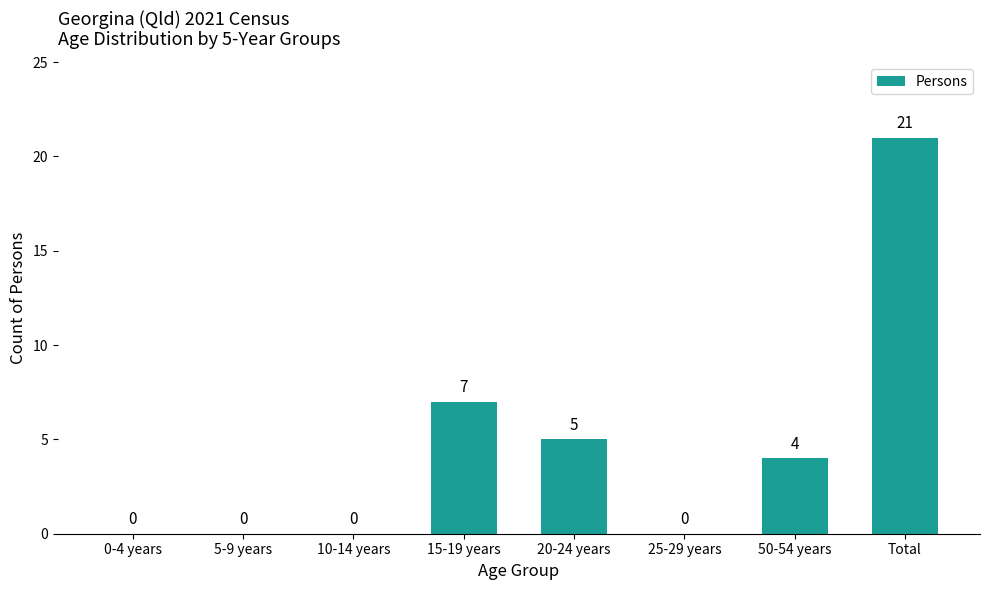

Between 15-19 years and 20-24 years, which is larger?

15-19 years